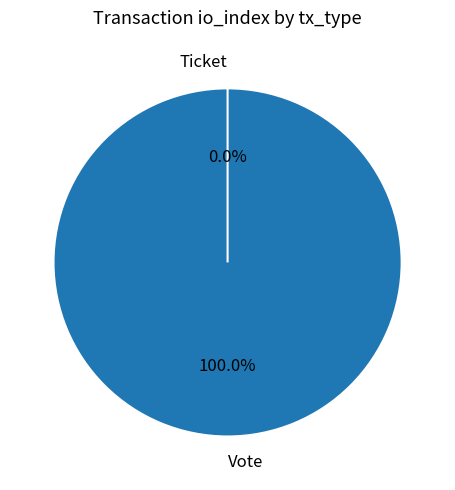

What is the largest slice in the pie chart?

Vote